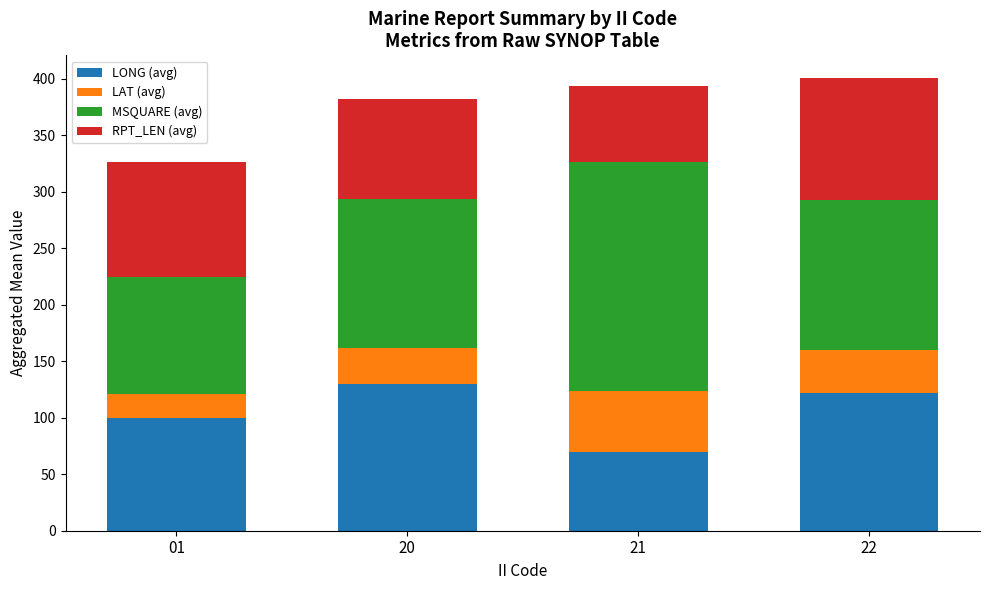

What is the total value across all series at 21?

393.6